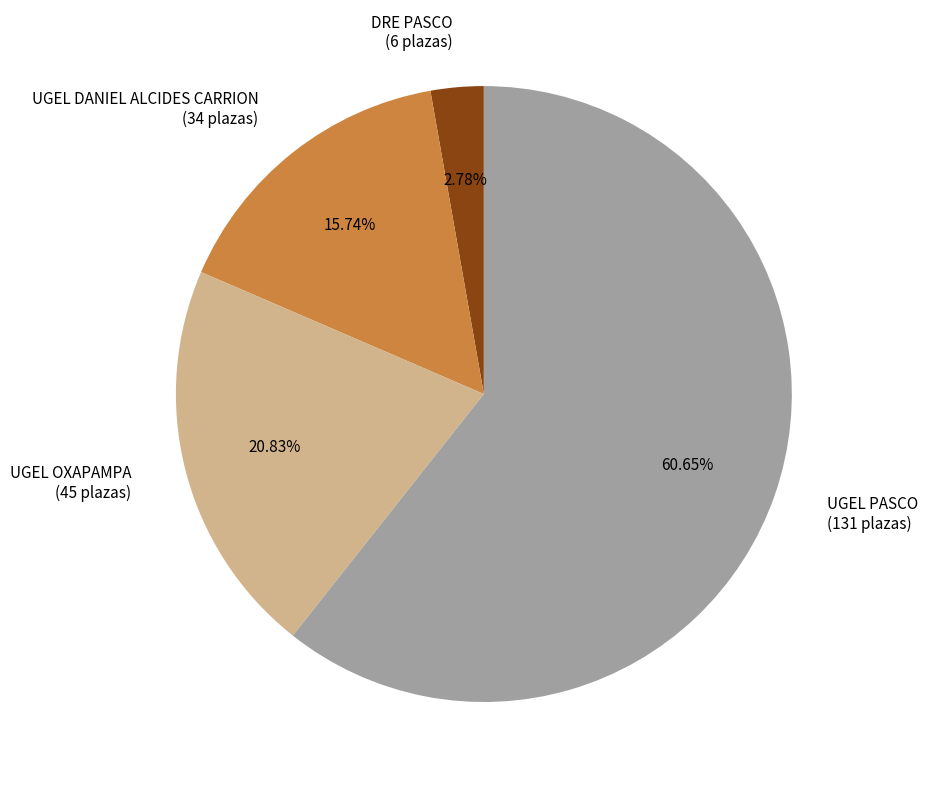

What is the ratio of the value at UGEL DANIEL ALCIDES CARRION to the value at UGEL PASCO?

0.3